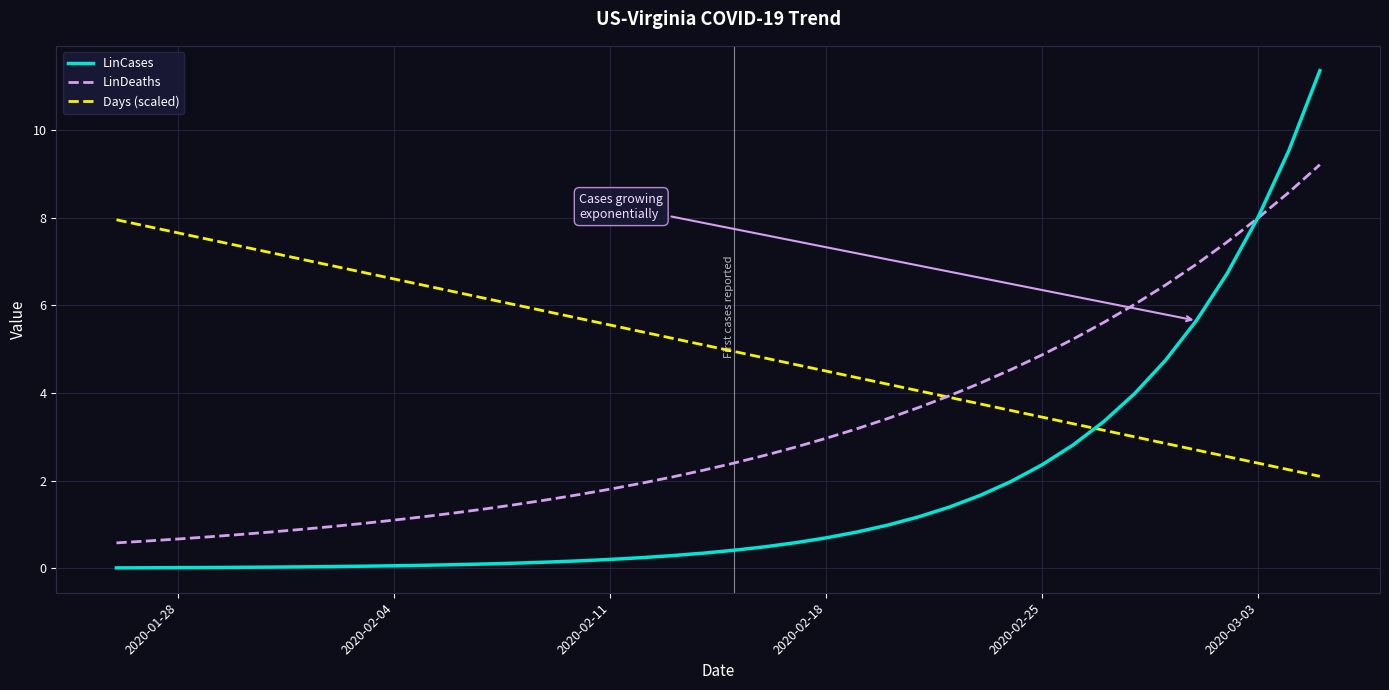

How many intersections are there between Days (scaled) and LinCases?

1